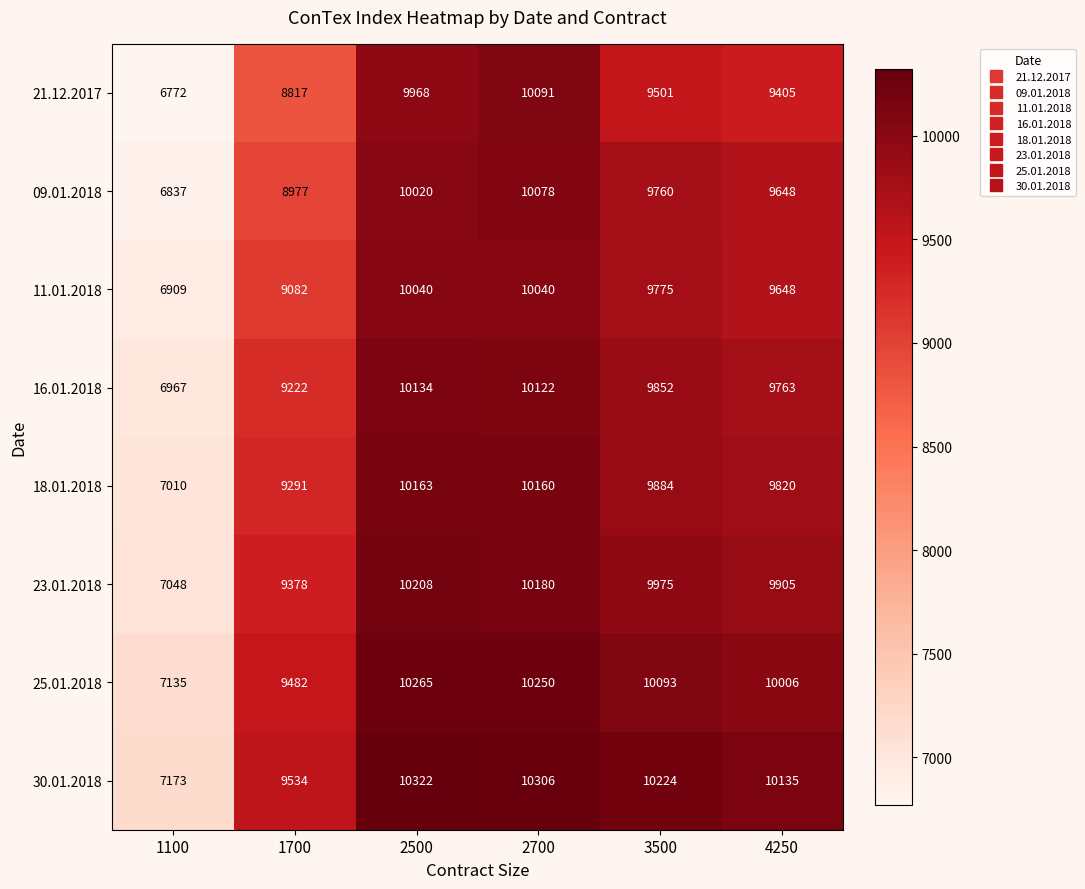

What is the difference between the maximum and minimum values in the 25.01.2018 series?

3130